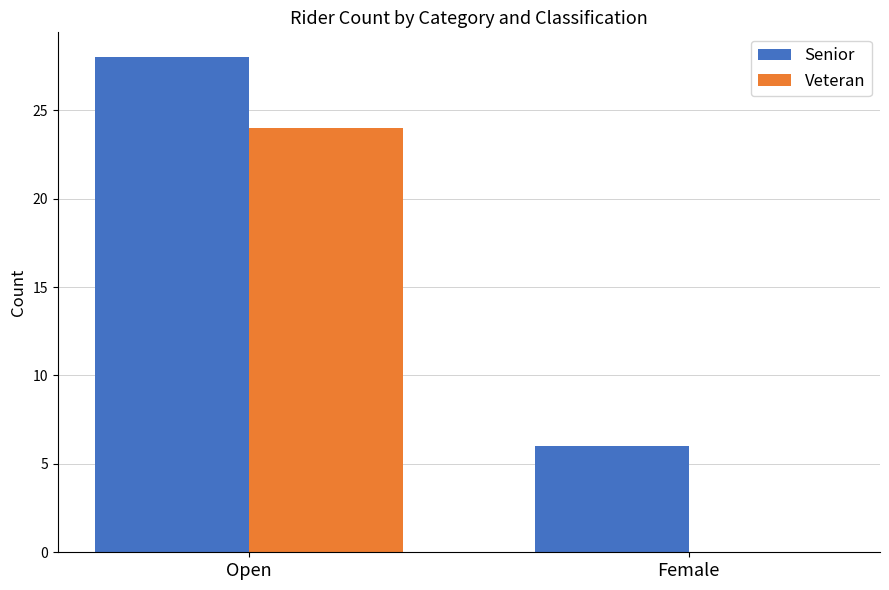

Count the number of data series in this chart.

2